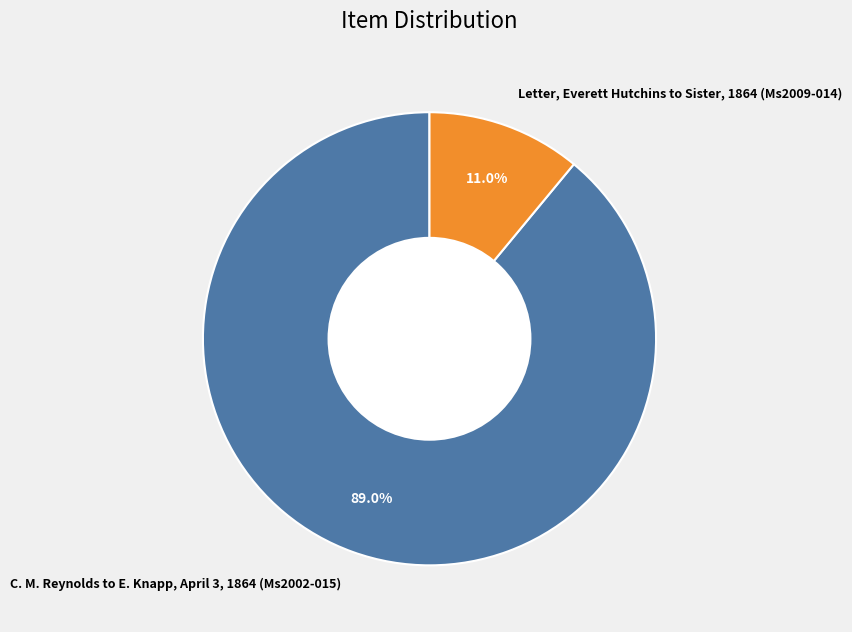

The Letter, Everett Hutchins to Sister, 1864 (Ms2009-014) slice represents 11% of the pie. True or false?

True